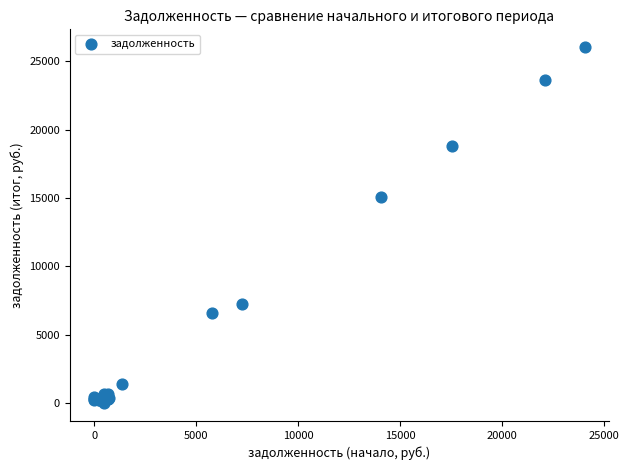

What Y value in the scatter plot is closest to 13016?

15082.9